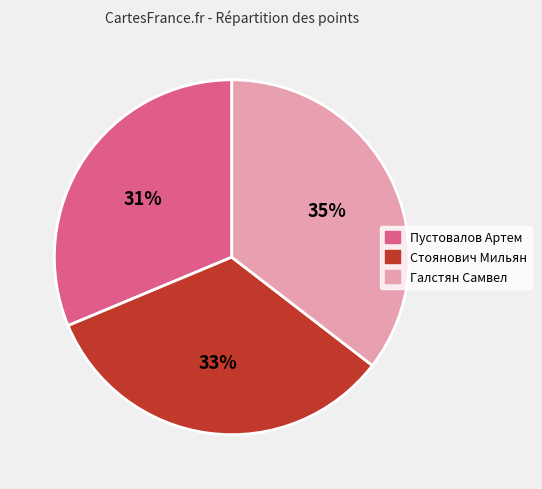

Rank the categories by value from lowest to highest.

Пустовалов Артем, Стоянович Мильян, Галстян Самвел